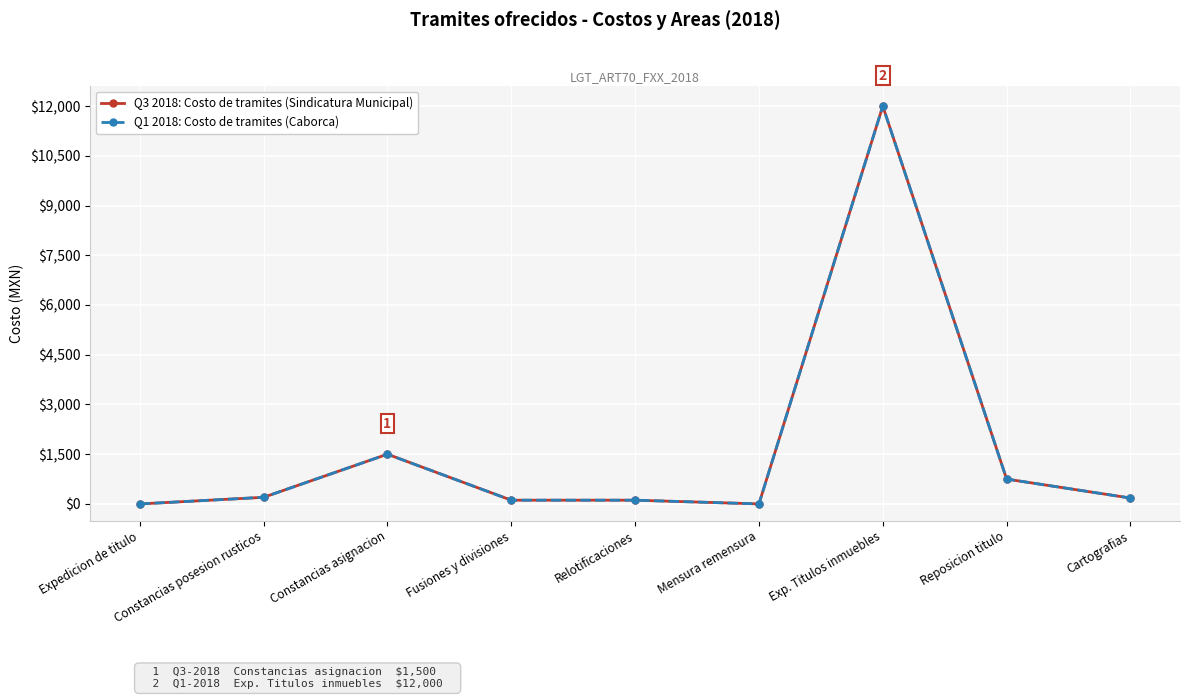

True or false: Q3 2018: Costo de tramites (Sindicatura Municipal) and Q1 2018: Costo de tramites (Caborca) intersect in this chart.

False